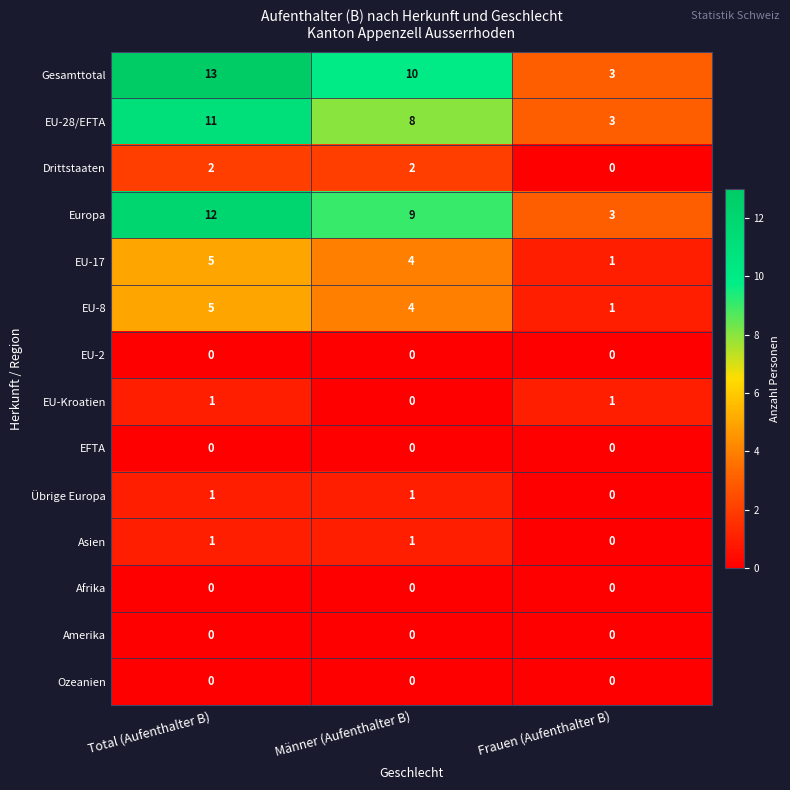

List the labels in order of EU-8 value, smallest first.

Frauen (Aufenthalter B), Männer (Aufenthalter B), Total (Aufenthalter B)